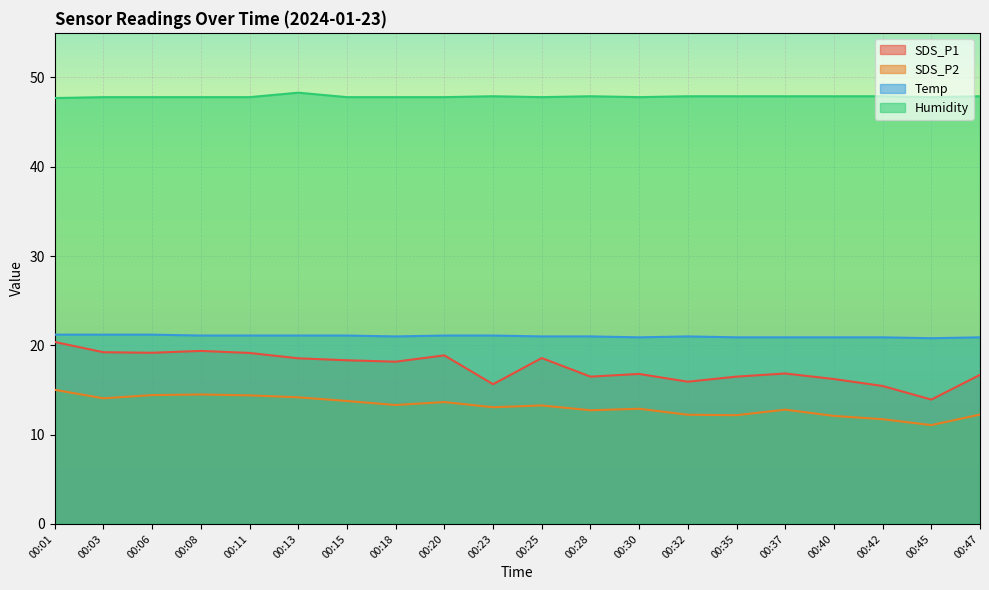

Which series has the largest range (max minus min)?

SDS_P1